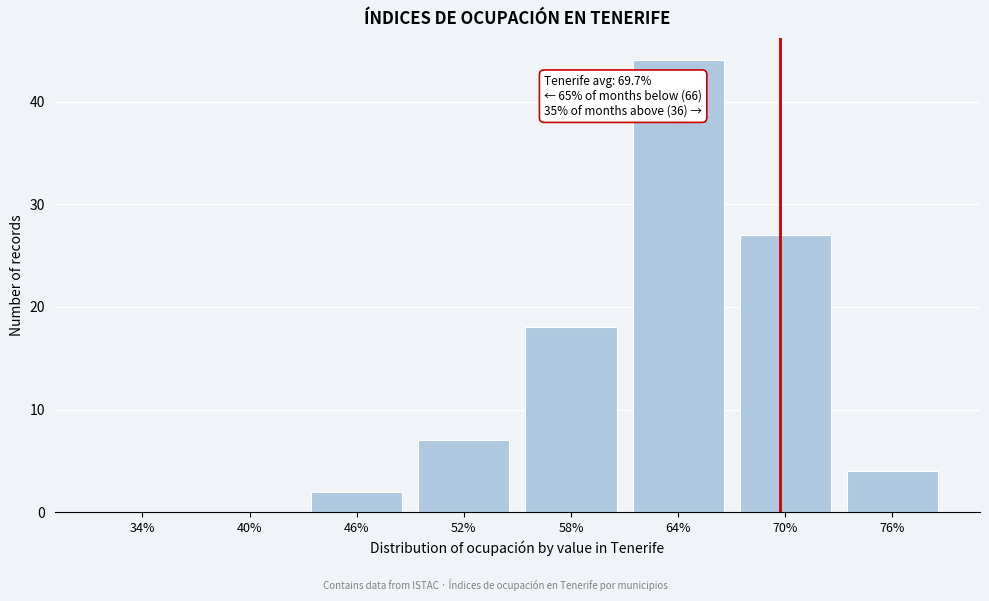

Reading left to right, transcribe all the data shown in this chart.

34%=0	40%=0	46%=2	52%=7	58%=18	64%=44	70%=27	76%=4